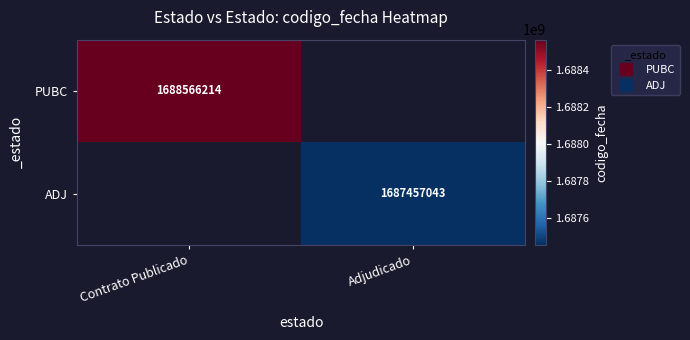

Which series has the widest spread of values?

PUBC